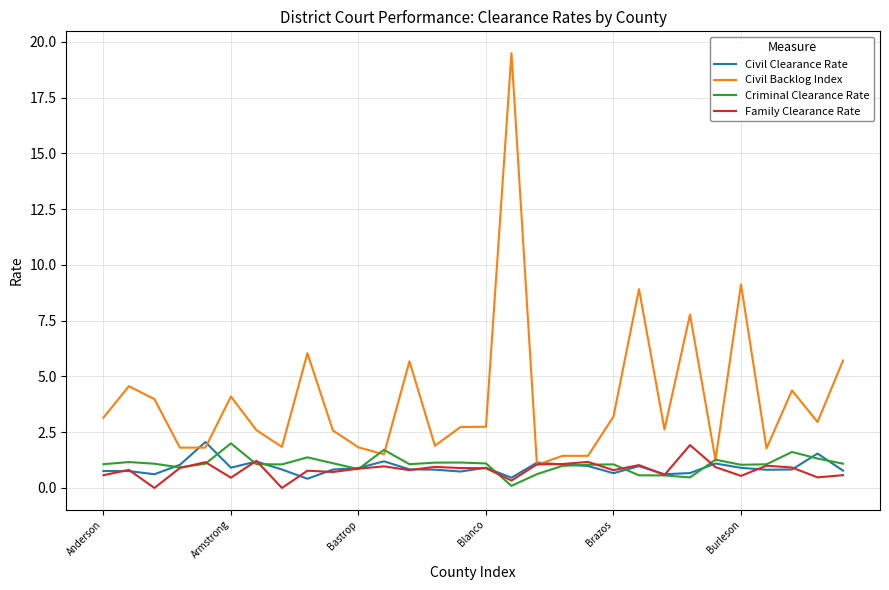

Which series has the largest range (max minus min)?

Civil Backlog Index